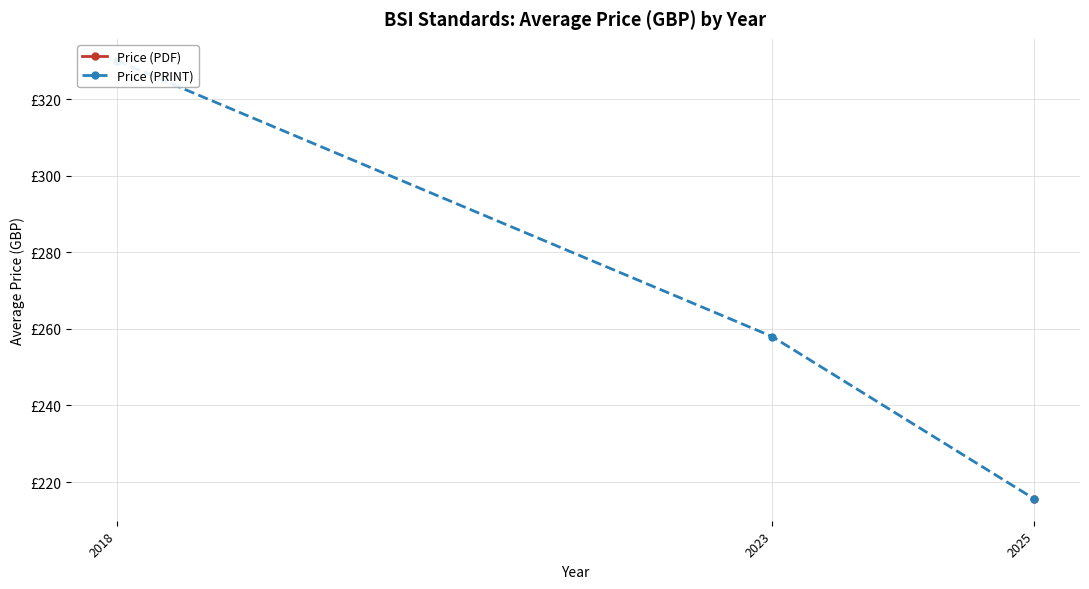

At which category does the chart reach its minimum across all series?

2025